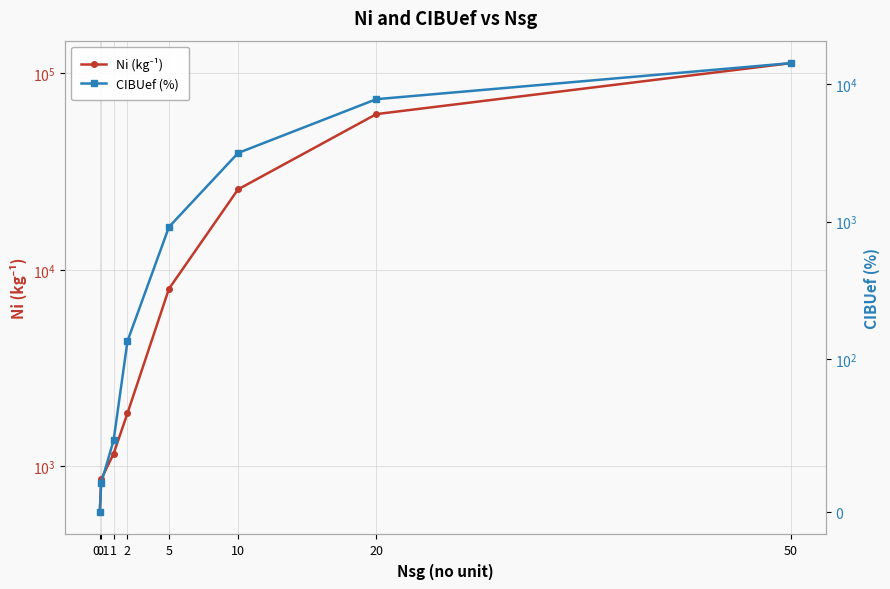

Does the chart display data point markers on the line(s)?

Yes